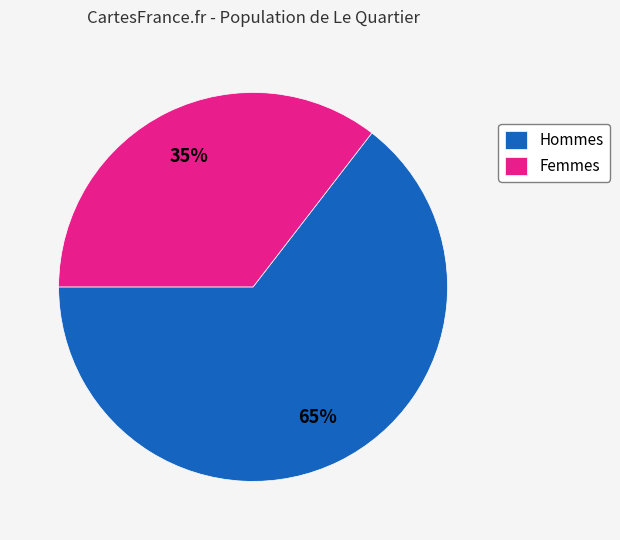

True or false: Femmes accounts for 35% of the total.

True